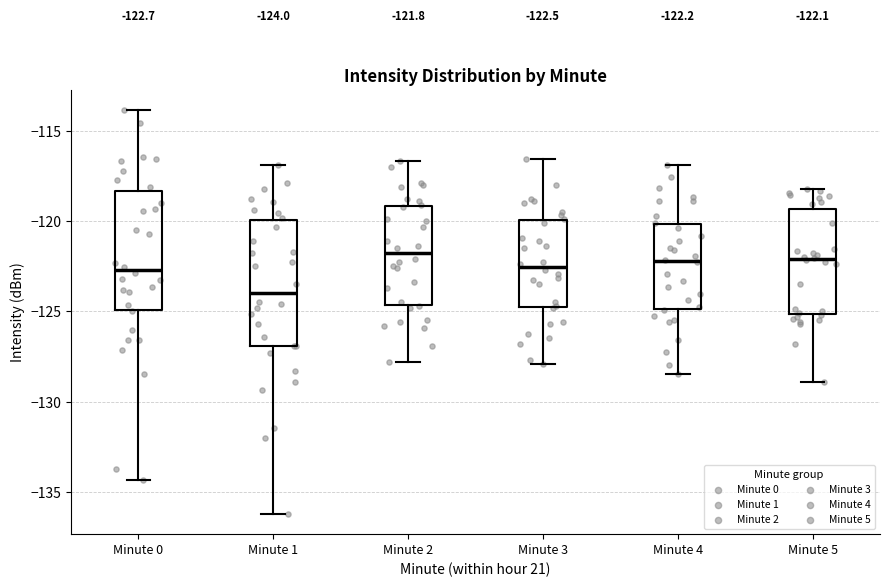

Which box has the lowest median line?

Minute 1